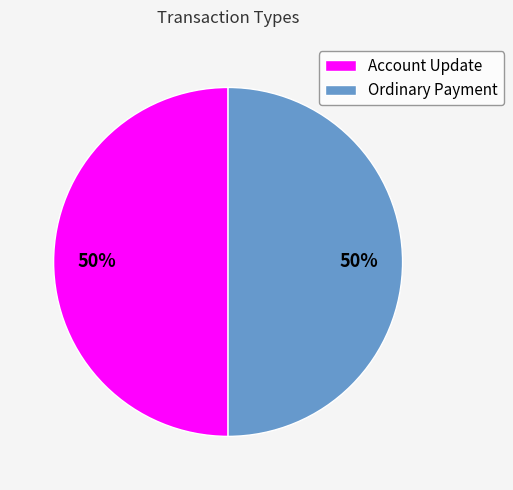

The Account Update slice represents 64% of the pie. True or false?

False